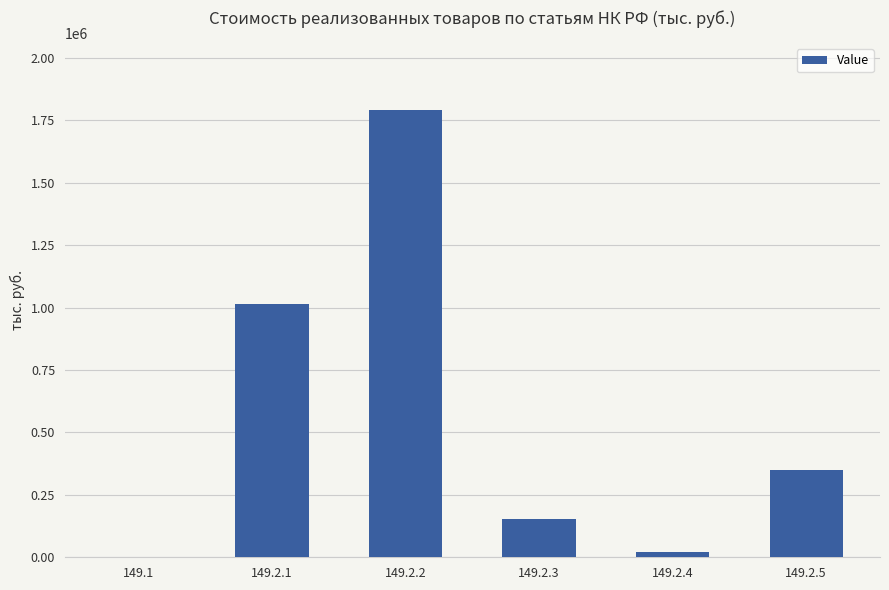

What is the maximum value shown in the chart?

1790159